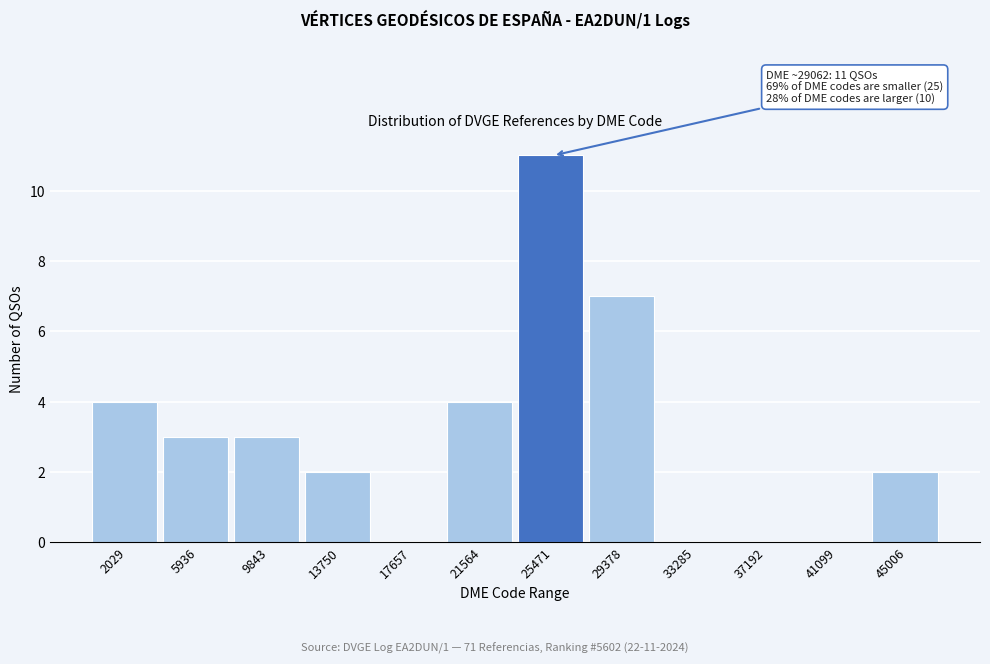

Reading left to right, list all the values displayed in this chart.

2029=4	5936=3	9843=3	13750=2	17657=0	21564=4	25471=11	29378=7	33285=0	37192=0	41099=0	45006=2